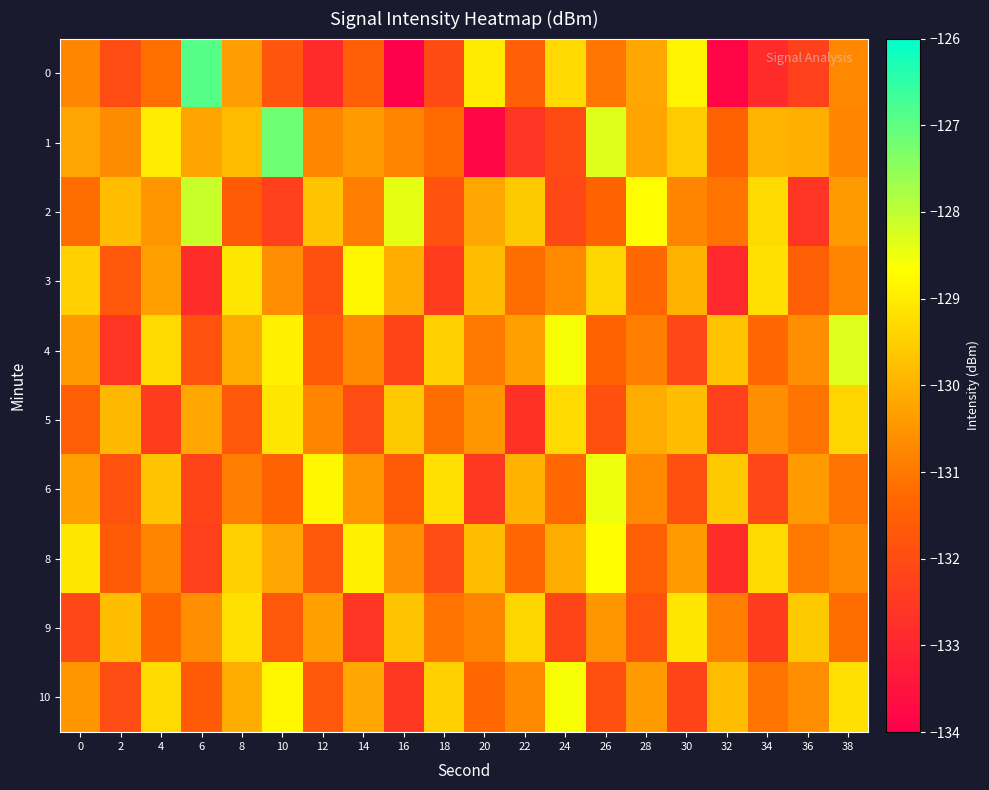

Rank the series at 30 from lowest to highest value.

10, 4, 6, 2, 8, 3, 5, 1, 9, 0